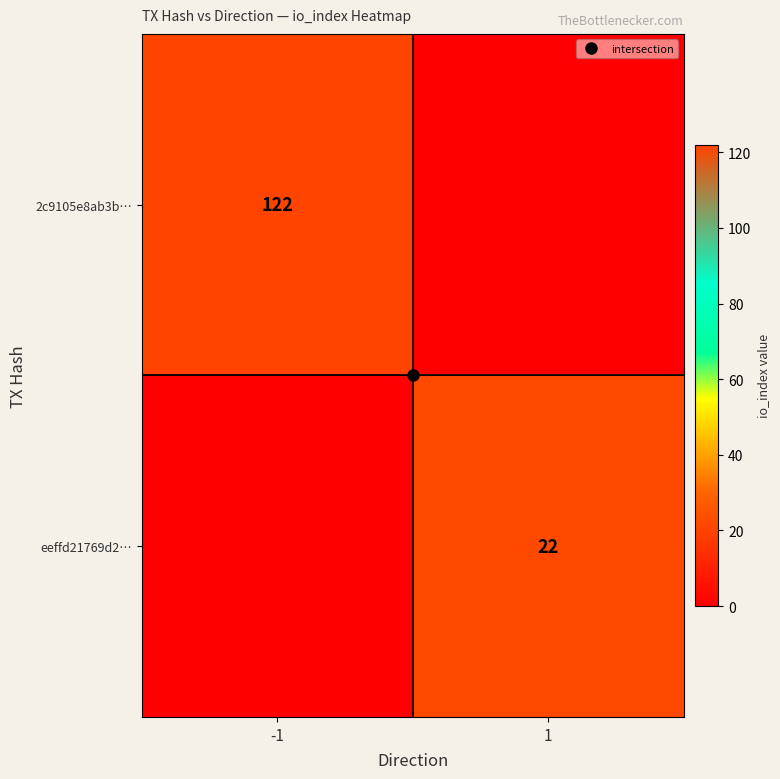

At which category does the chart reach its minimum across all series?

1